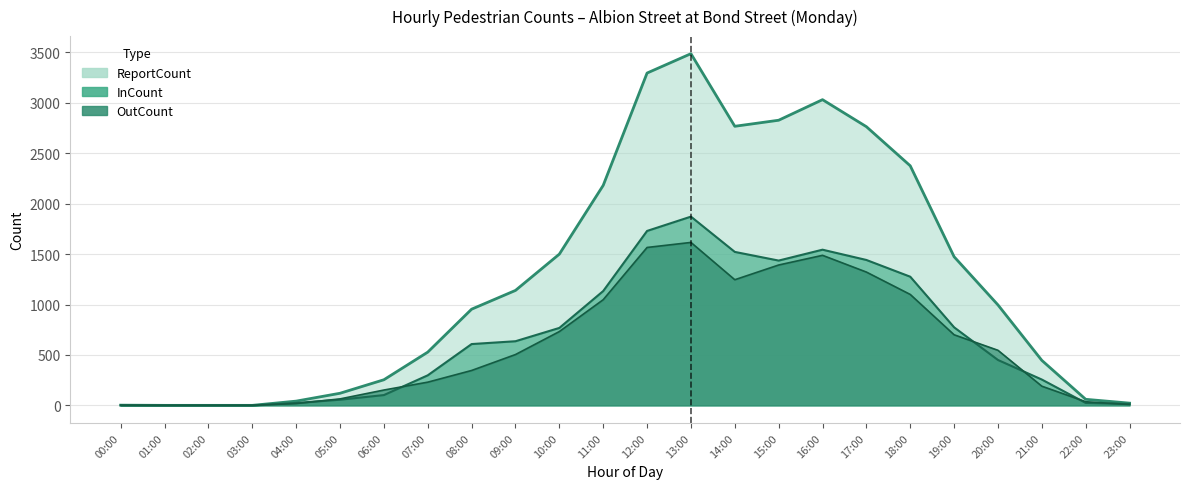

What is the difference between the maximum and minimum values in the ReportCount series?

3488